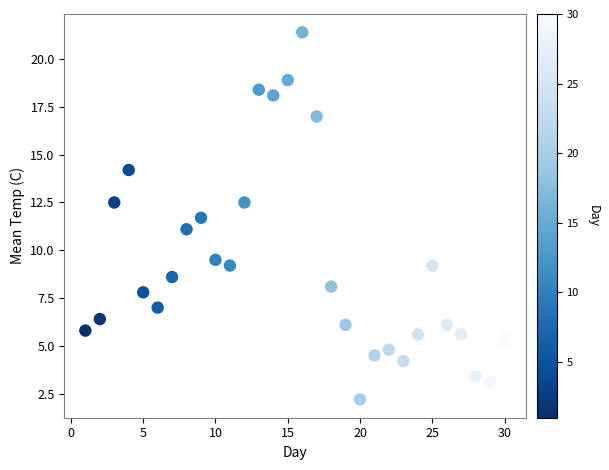

What is the range of Y values (max minus min)?

19.2